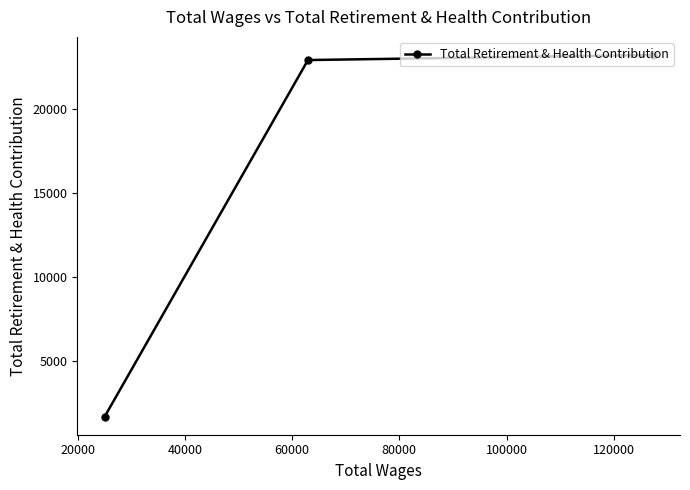

What is the value of the 1st point from the left?

1714